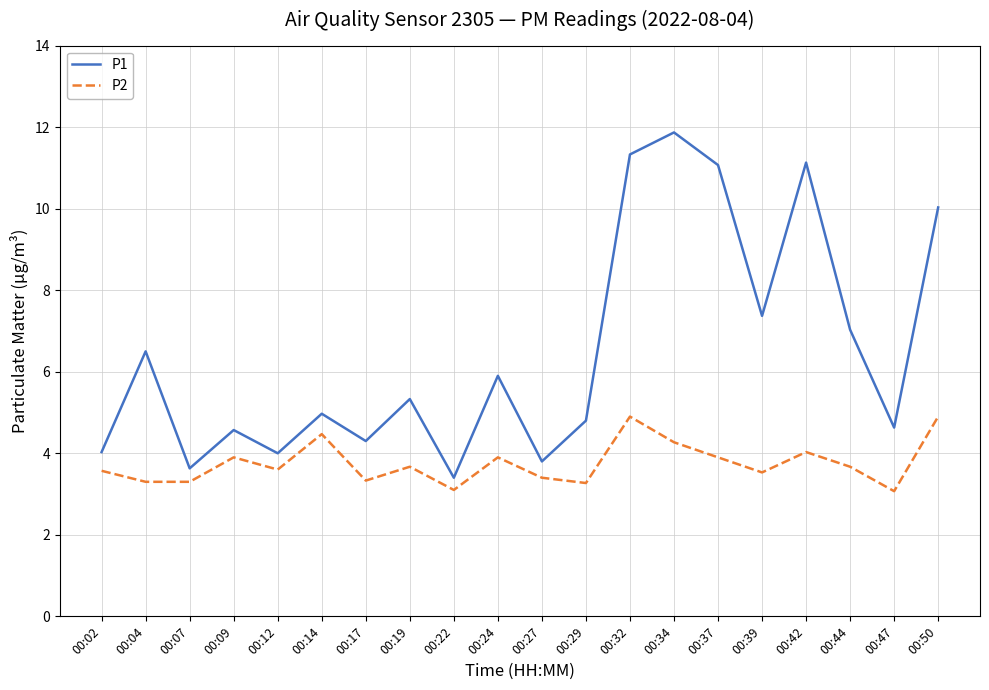

Rank the series by their maximum value, from lowest to highest.

P2, P1